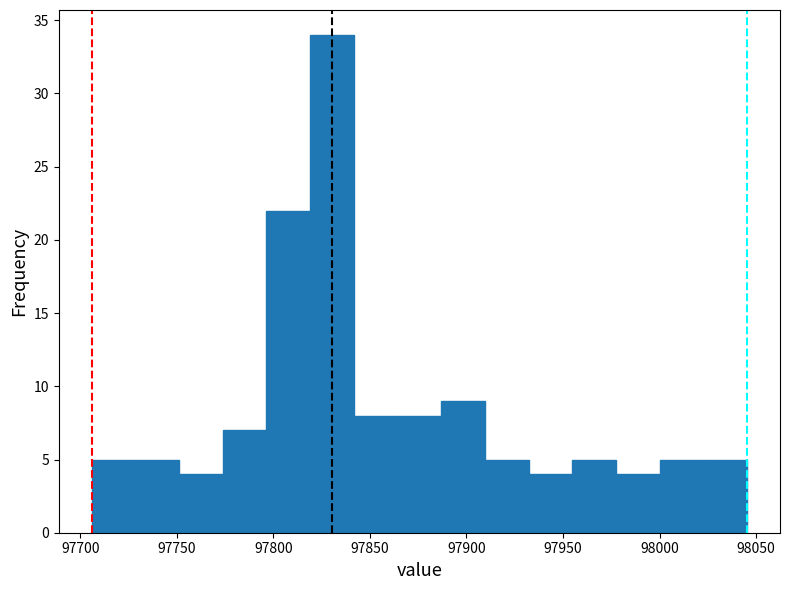

How tall is the bar that spans 97910 to 97930 on the x-axis? Neither the bar edges nor the heights are printed on the chart, so give them approximately, as read against the axes.

5